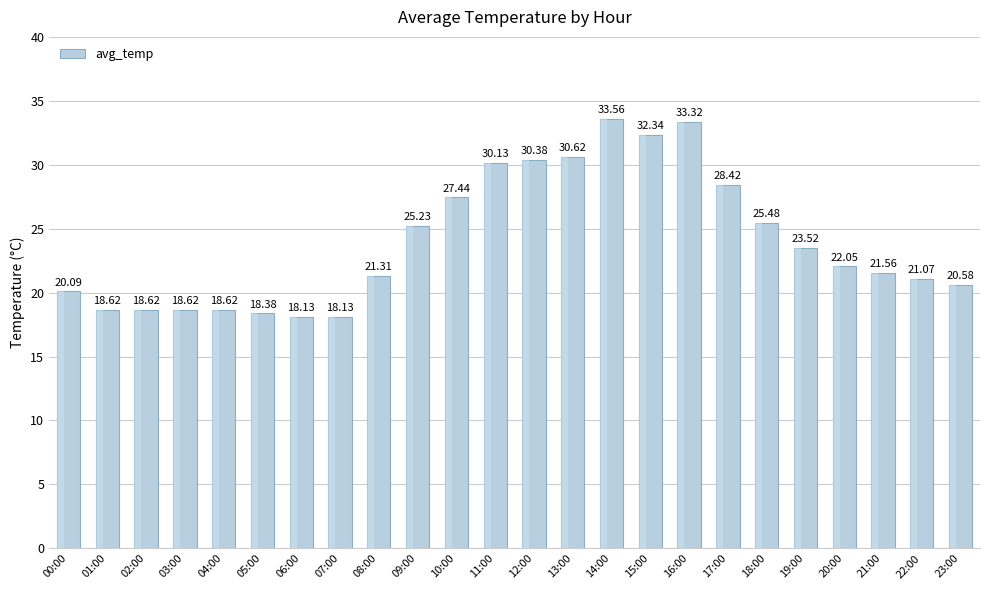

What is the label of the 17th bar from the left?

16:00